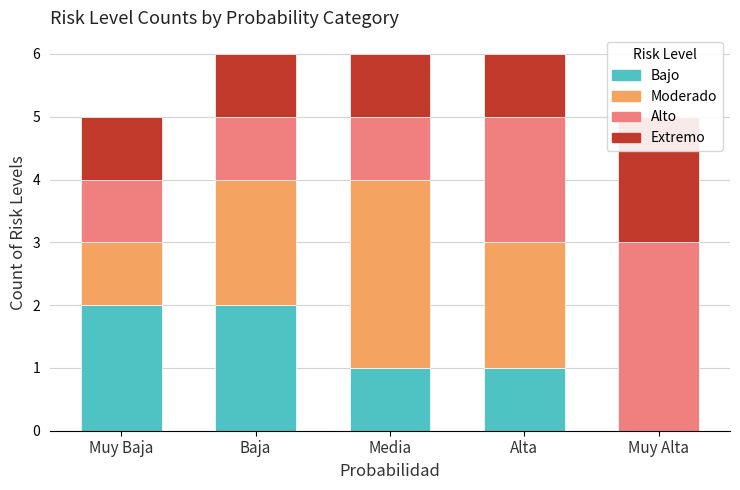

Reading left to right, transcribe all the data shown in this chart.

Bajo: 2	2	1	1	0
Moderado: 1	2	3	2	0
Alto: 1	1	1	2	3
Extremo: 1	1	1	1	2